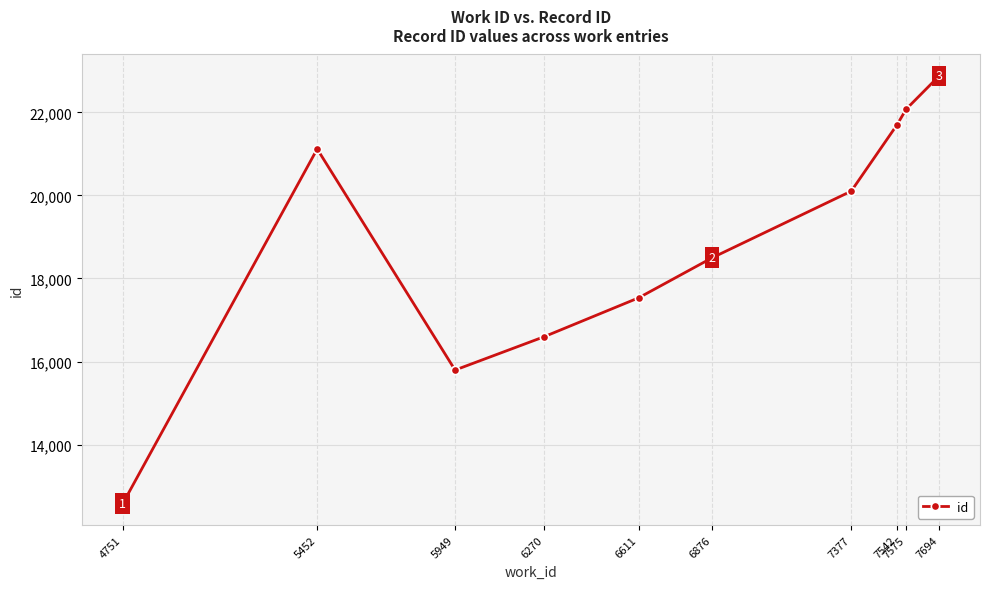

Reading left to right, extract all data points from this chart.

4751=12575	5452=21120	5949=15794	6270=16597	6611=17535	6876=18500	7377=20104	7542=21702	7575=22079	7694=22881